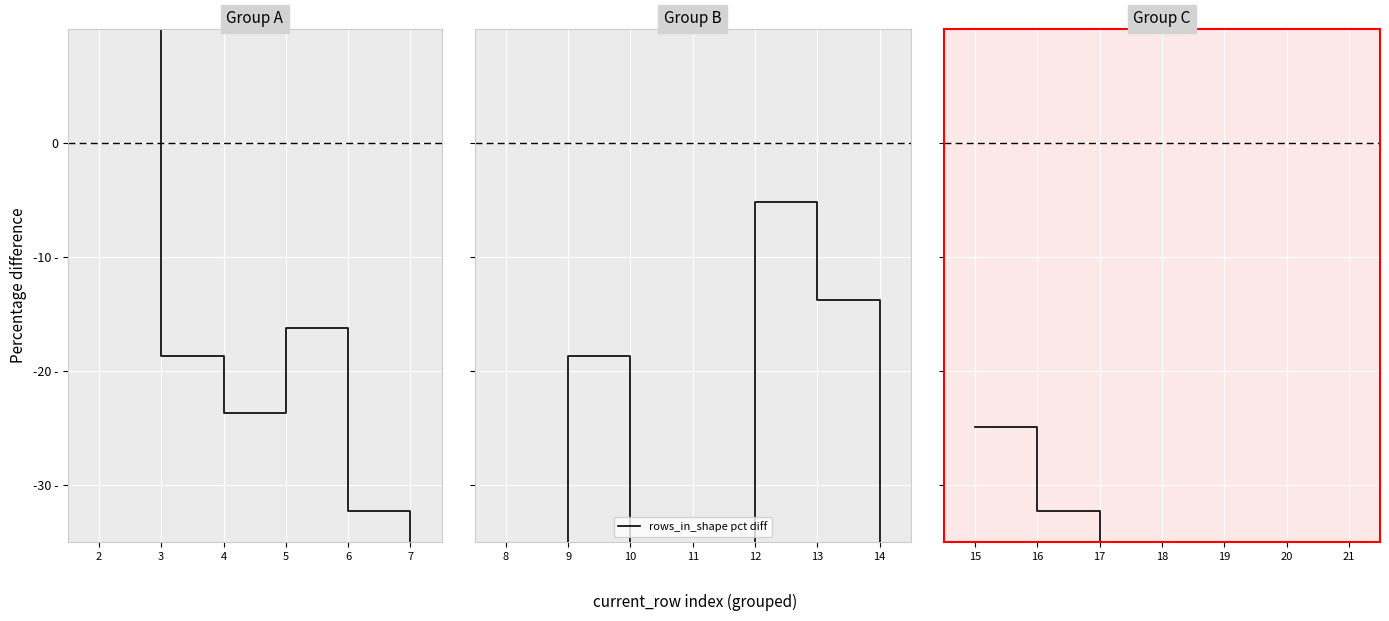

How many interior local valleys (lower than both neighbors) does the data have?

1